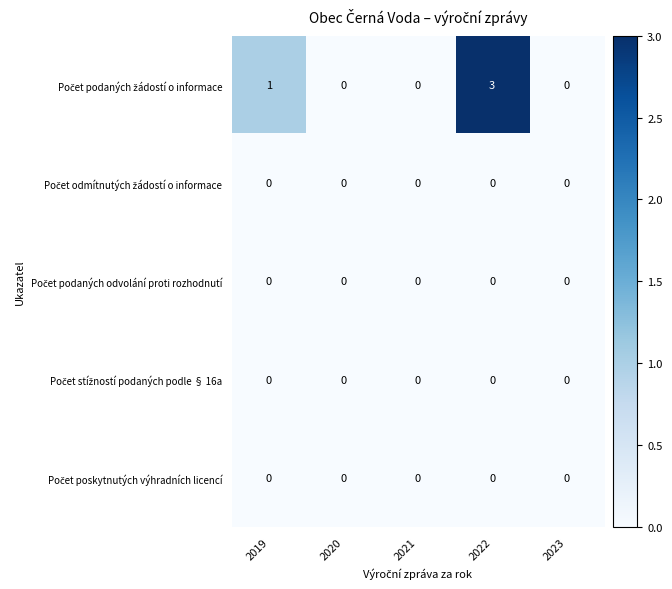

Which label corresponds to the largest value in the chart?

2022